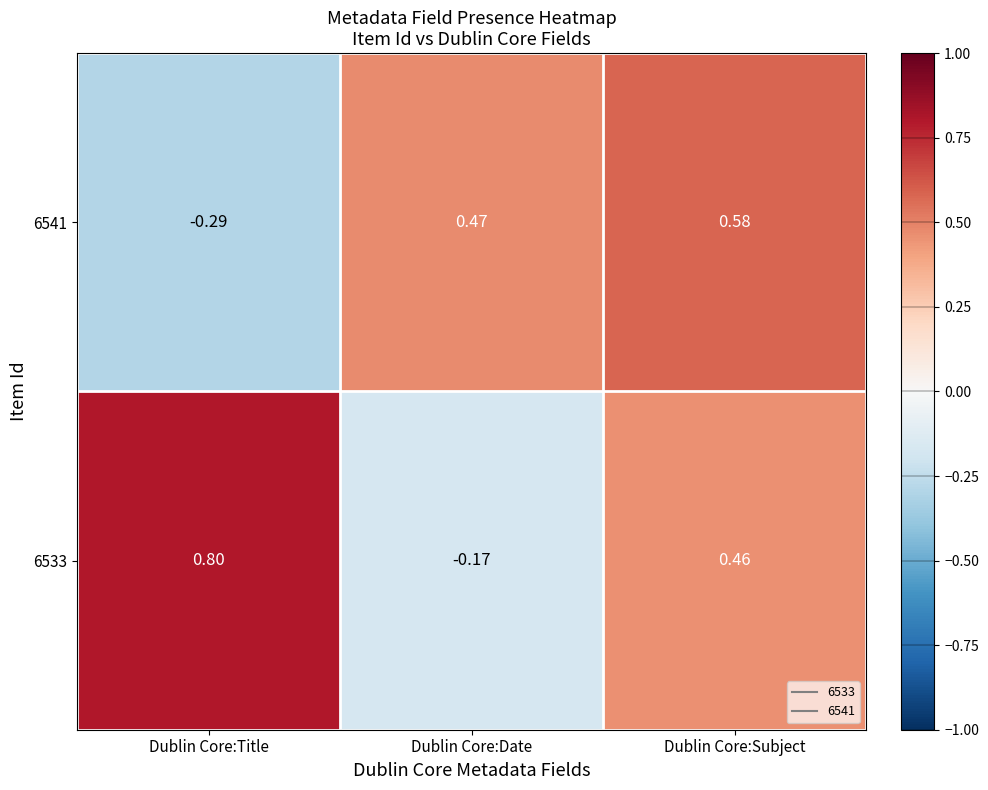

Which label corresponds to the smallest value in the chart?

Dublin Core:Title